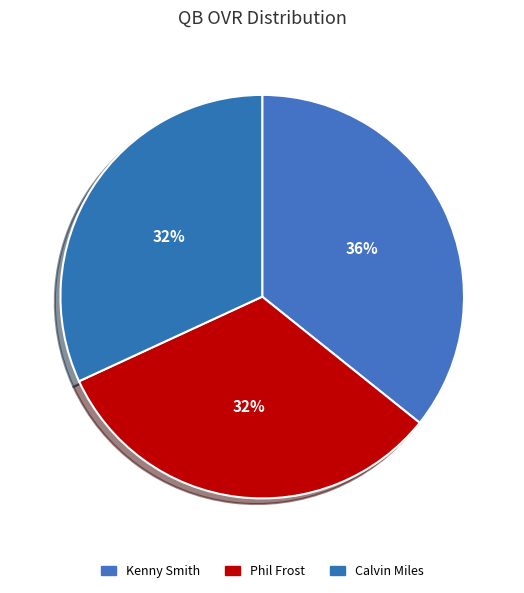

Which has a higher value, Phil Frost or Kenny Smith?

Kenny Smith